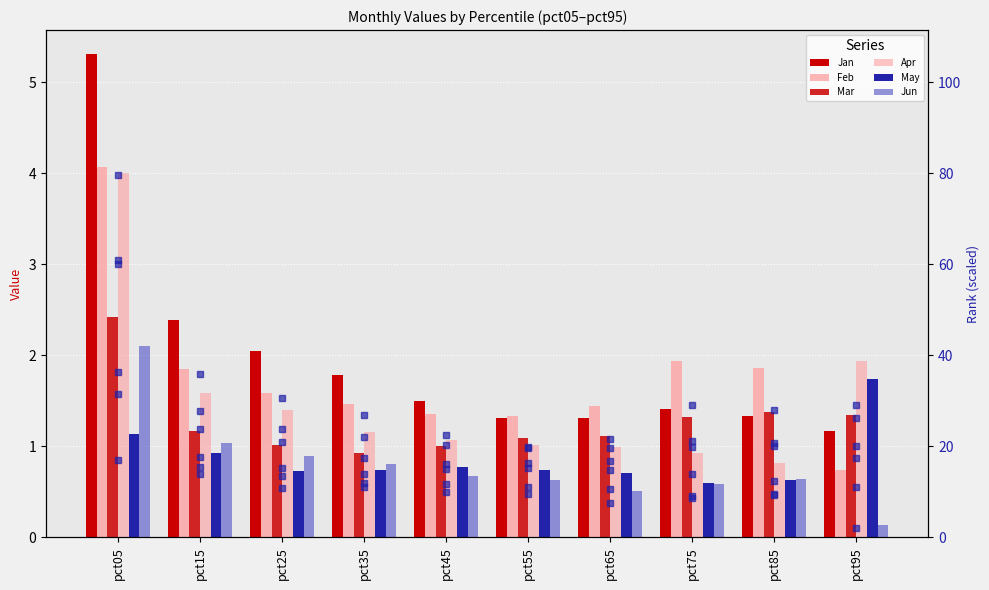

What is the average value of the Feb series?

1.8